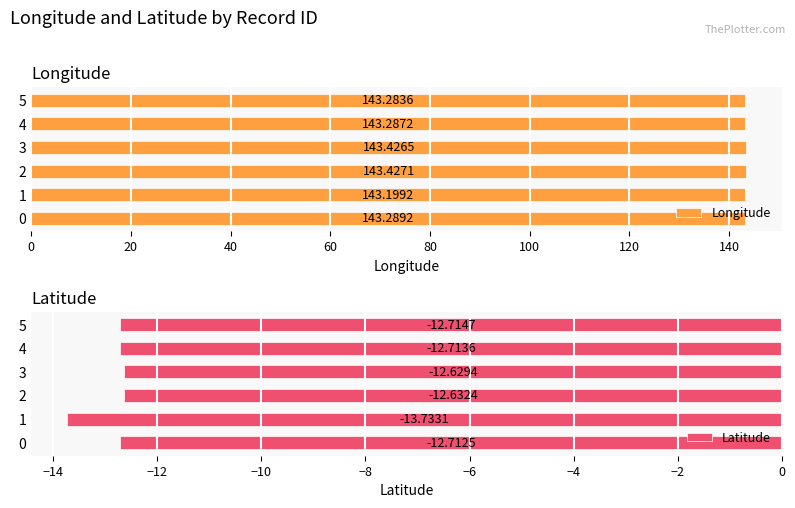

What is the sum of all Longitude values?

859.9